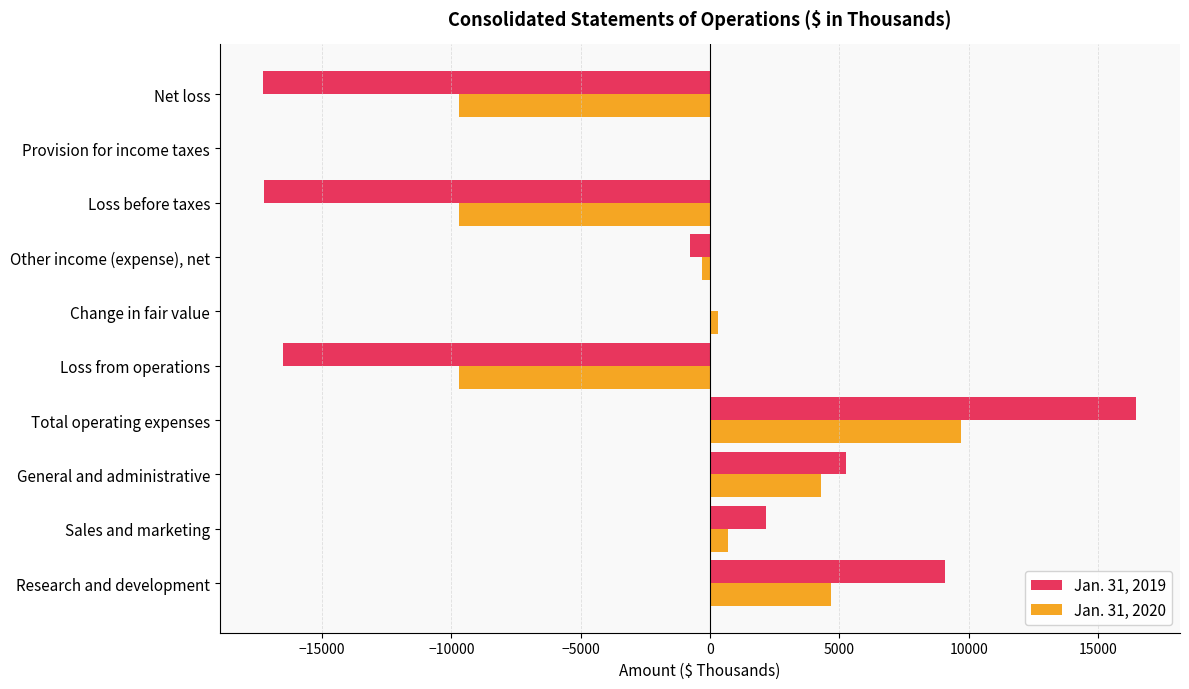

What are all the series names shown in the legend?

Jan. 31, 2019, Jan. 31, 2020